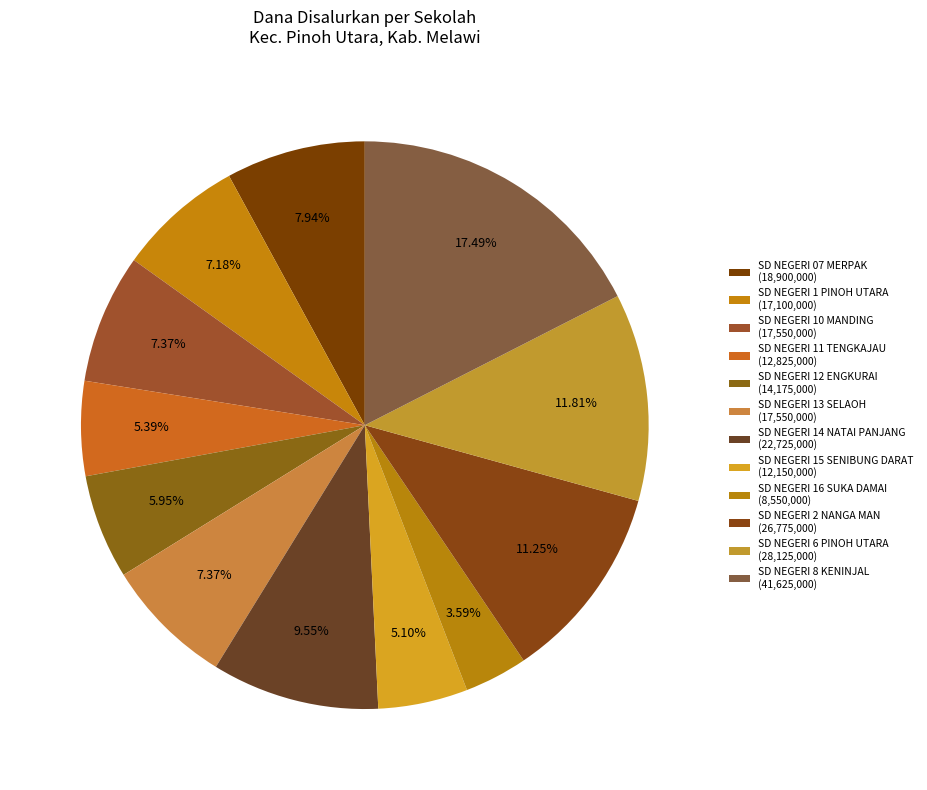

Does any single category account for the majority?

No